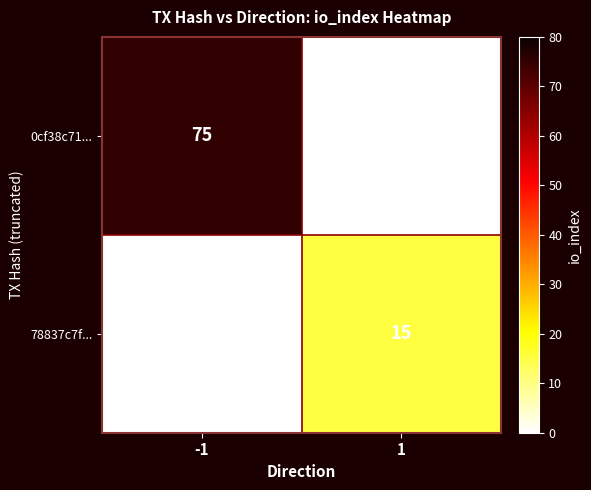

At how many categories does at least one series exceed 32?

1